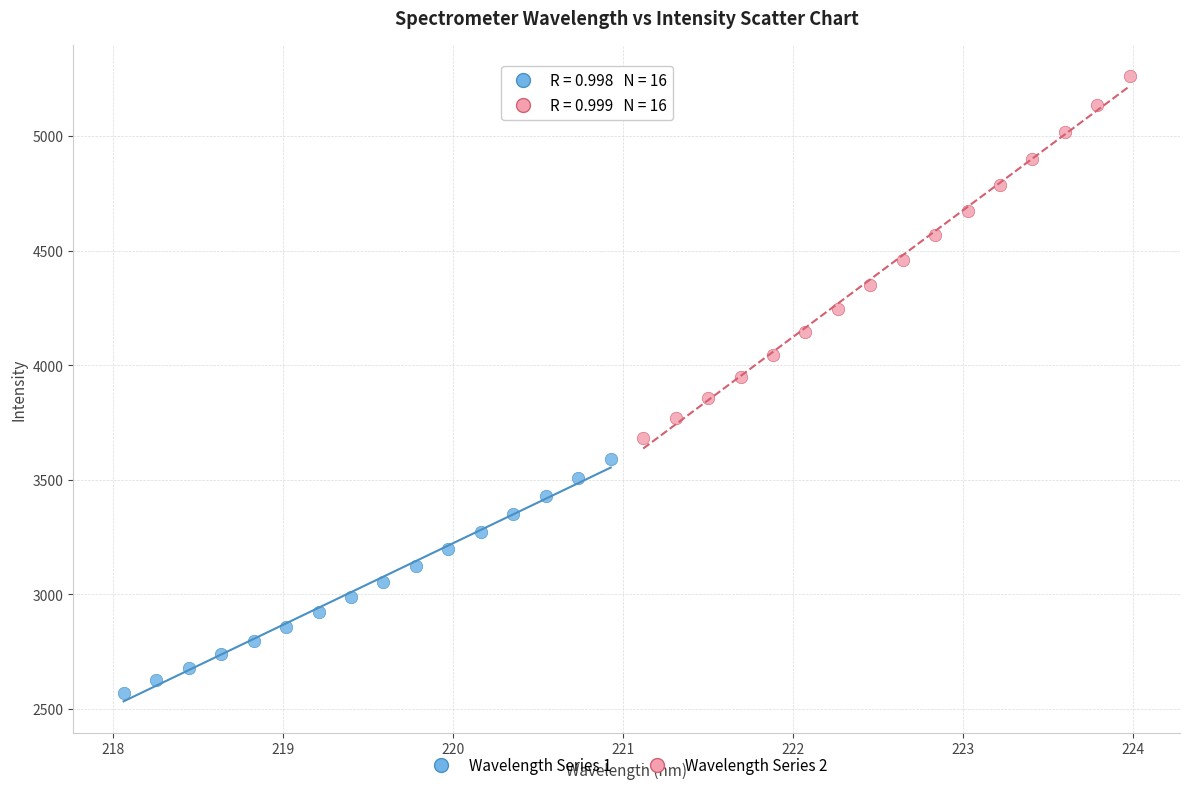

What are all the series names shown in the legend?

Wavelength Series 1, Wavelength Series 2